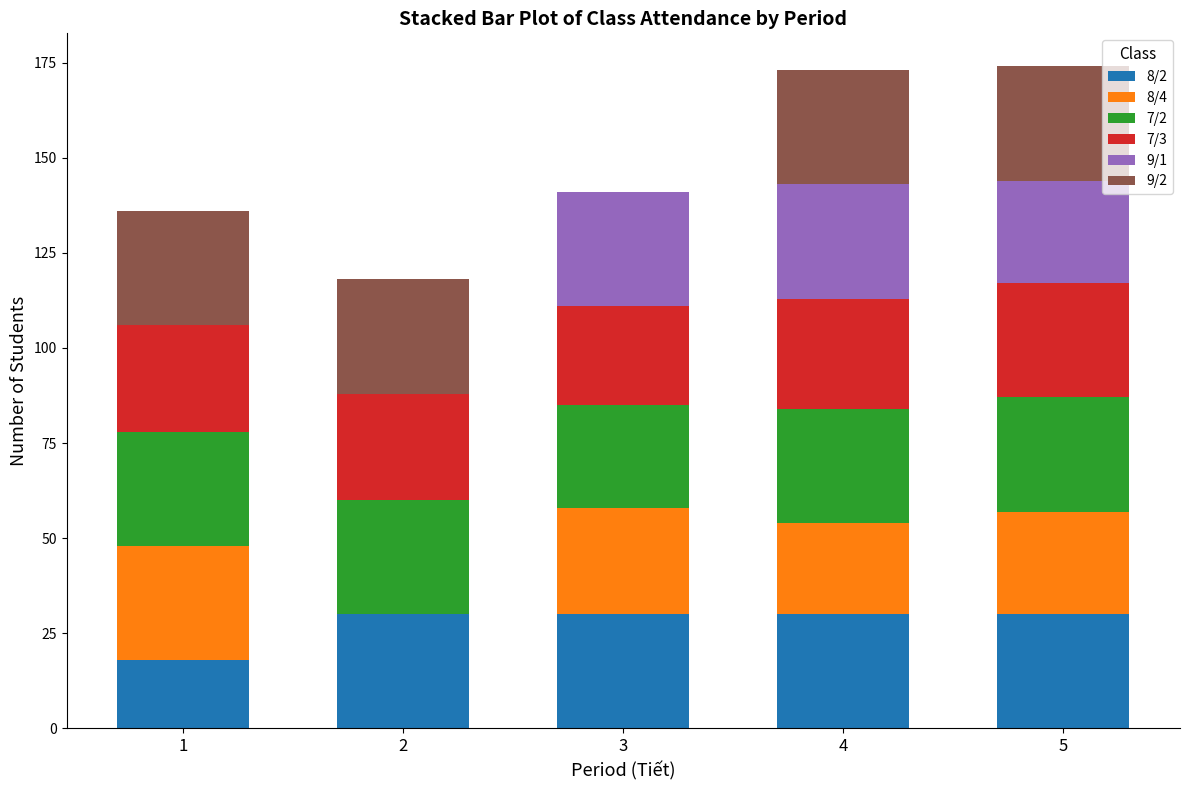

What is the total value across all series at 2?

118